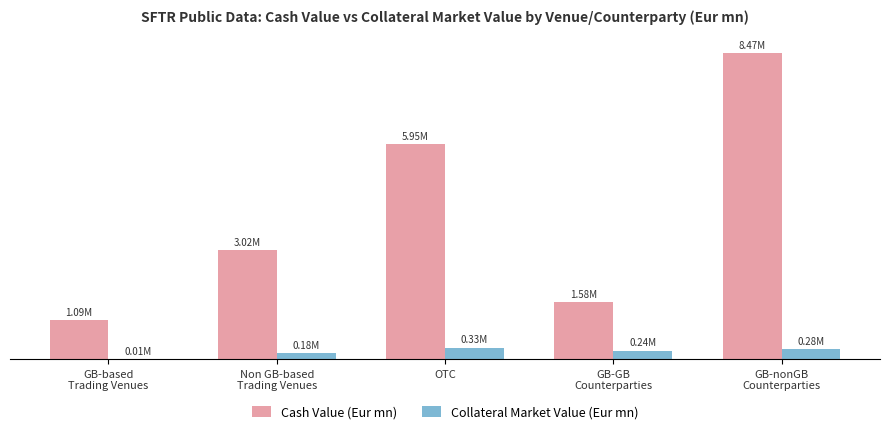

What position from the left is Non GB-based
Trading Venues?

2